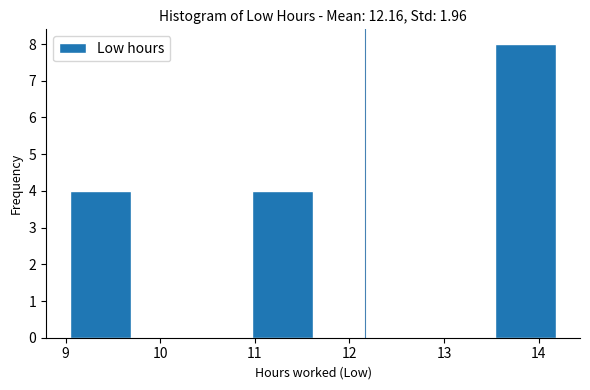

Which range on the x-axis has the tallest bar?

13.5 to 14.2